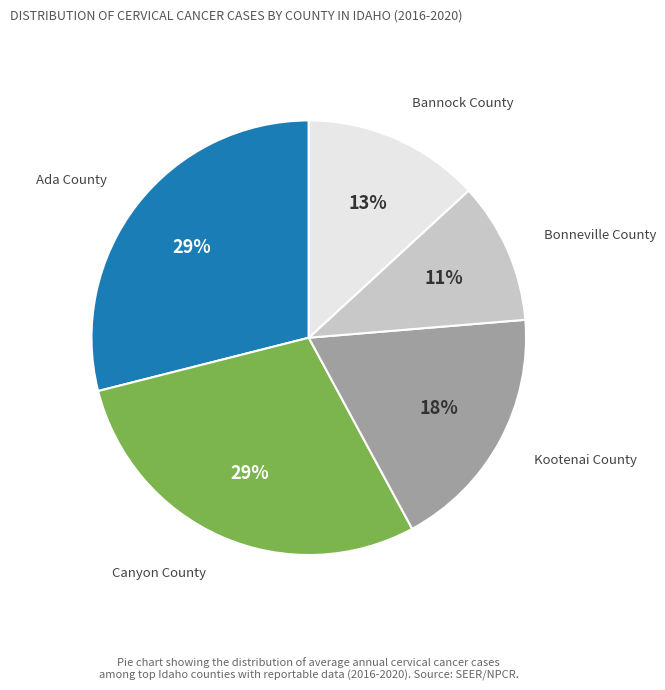

Do Bannock County and Ada County together represent more than half of the pie?

No